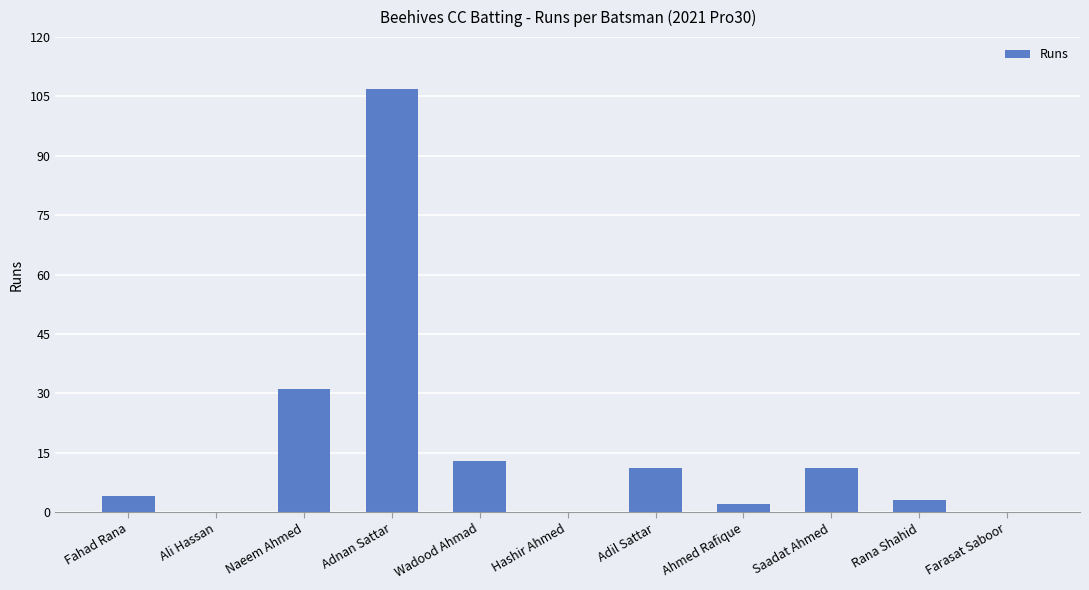

What is the sum of the values at Saadat Ahmed and Ali Hassan?

11